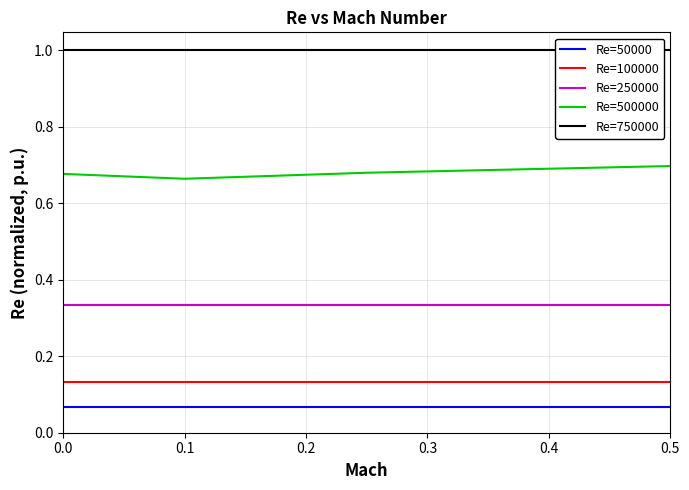

What are all the series names shown in the legend?

Re=50000, Re=100000, Re=250000, Re=500000, Re=750000